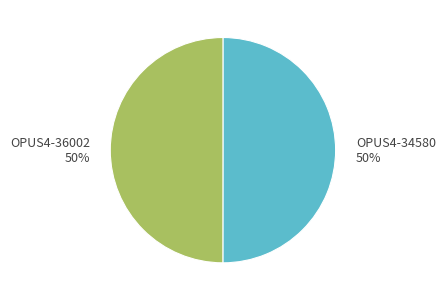

Do OPUS4-34580 and OPUS4-36002 together represent more than half of the pie?

Yes